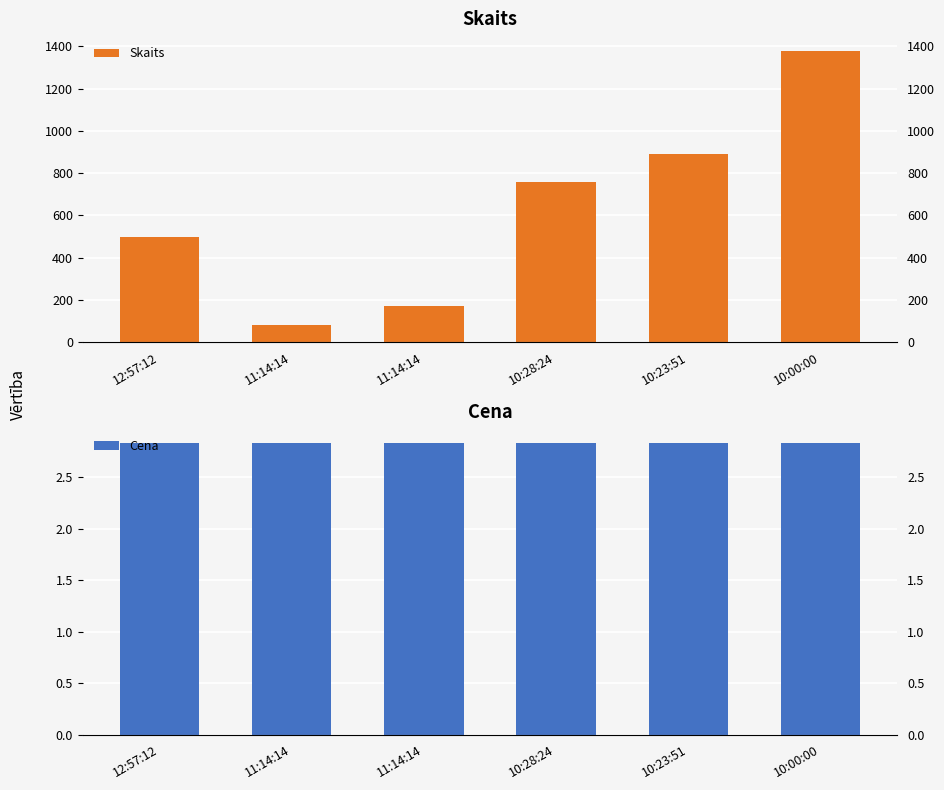

Is it true that Cena equals 1.1 at 11:14:14?

False